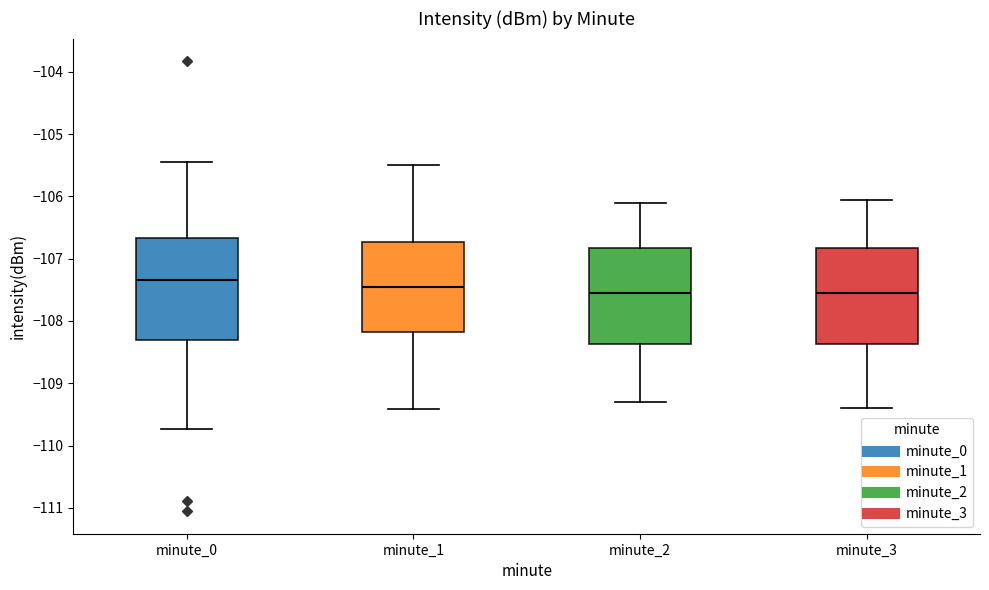

Where does the upper whisker of the box for minute_3 end on the y-axis? The values are not printed on the chart, so give them approximately, as read against the axis.

-106.0